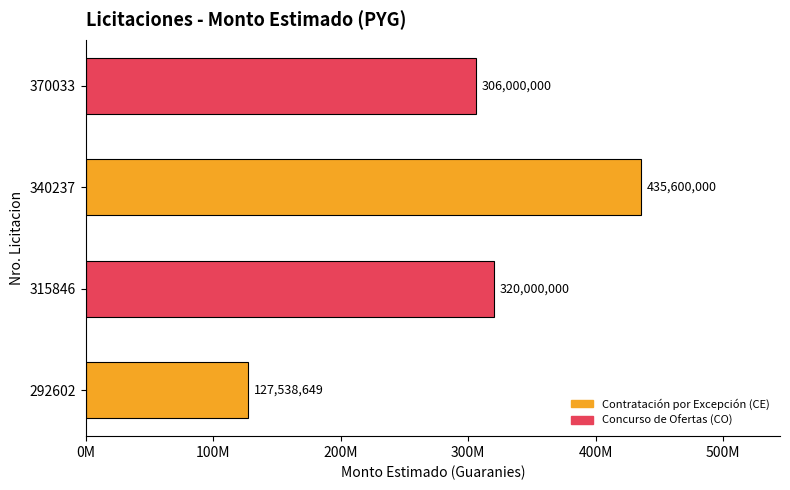

What is the maximum value shown in the chart?

435600000